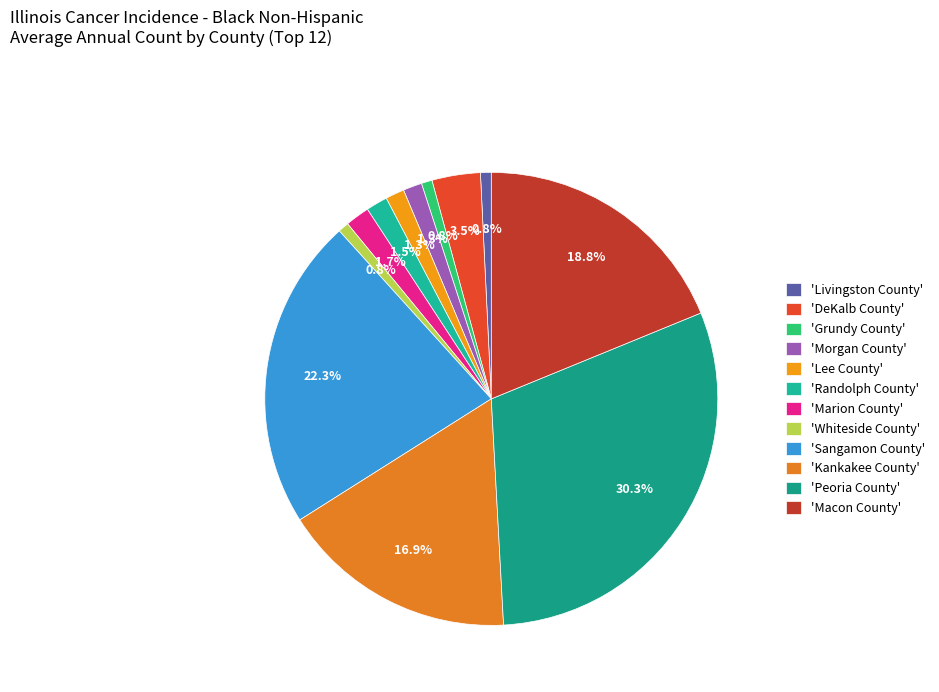

Which slice is the smallest?

Livingston County